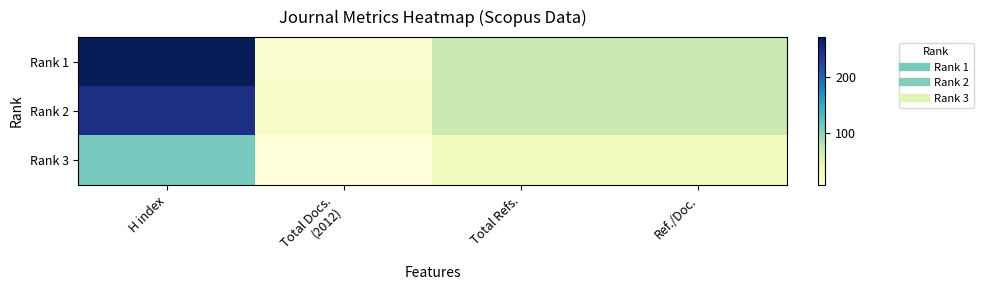

Which series has the largest range (max minus min)?

Rank 1